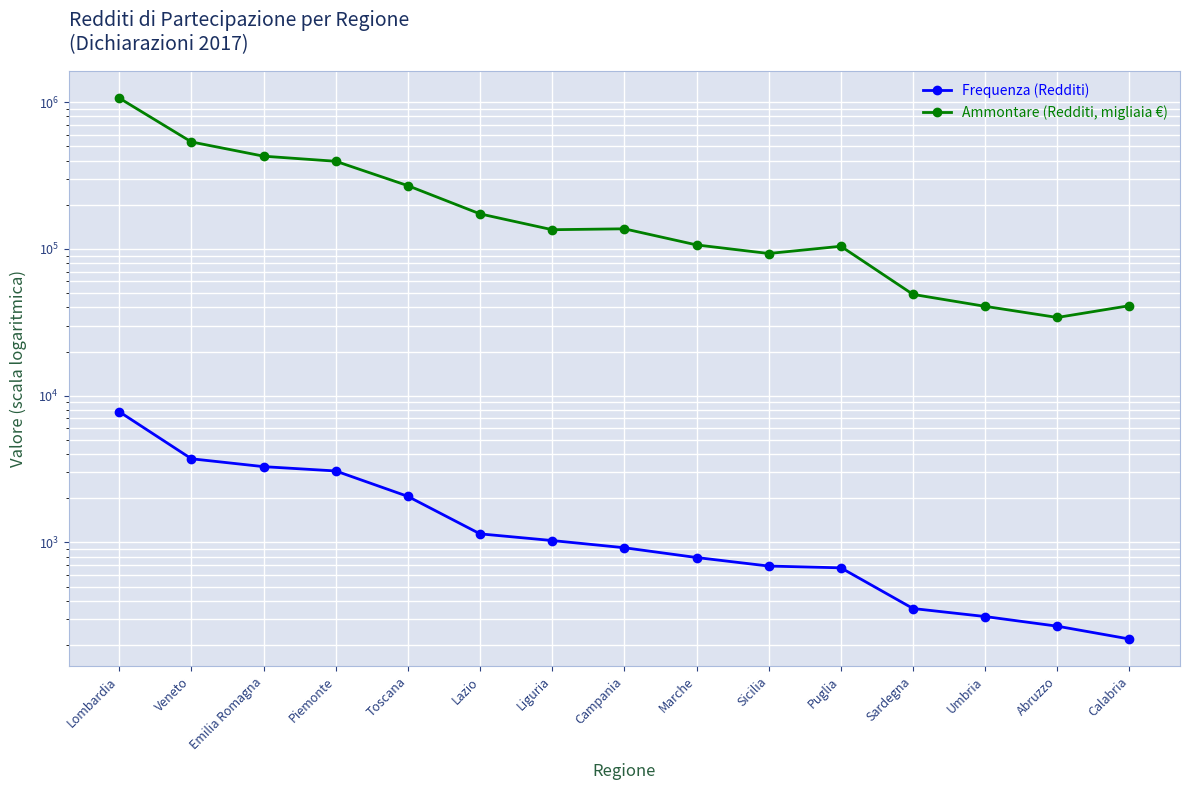

Reading left to right, extract all data points from this chart.

Frequenza (Redditi): Lombardia=7778	Veneto=3718	Emilia Romagna=3286	Piemonte=3071	Toscana=2060	Lazio=1145	Liguria=1031	Campania=921	Marche=790	Sicilia=691	Puglia=672	Sardegna=355	Umbria=313	Abruzzo=269	Calabria=220
Ammontare (Redditi, migliaia €): Lombardia=1065192	Veneto=535502	Emilia Romagna=428208	Piemonte=395338	Toscana=269535	Lazio=173194	Liguria=135121	Campania=137049	Marche=106460	Sicilia=93038	Puglia=104231	Sardegna=48991	Umbria=40615	Abruzzo=34112	Calabria=41041